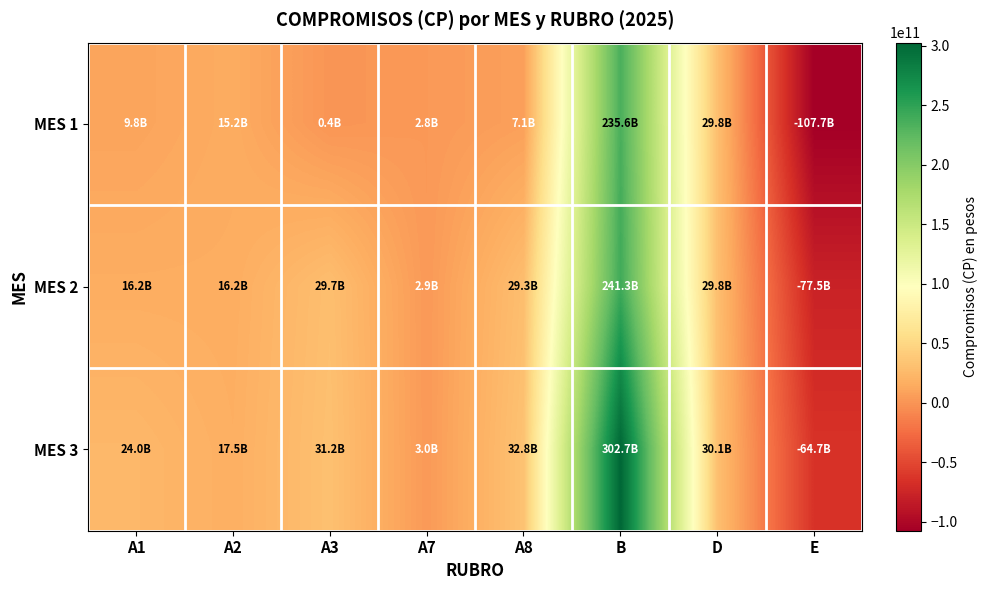

Reading right to left, extract all data points from this chart.

MES 1: E=-107739475724	D=29815476692	B=235590303769	A8=7097201130	A7=2823630507	A3=399016609	A2=15155769939	A1=9842579708
MES 2: E=-77508329961	D=29816164792	B=241347750936	A8=29336954003	A7=2906233810	A3=29695828660	A2=16239189904	A1=16189523244
MES 3: E=-64694464208	D=30069006900	B=302745228890	A8=32753063694	A7=3004104698	A3=31176163383	A2=17503728443	A1=23996110932